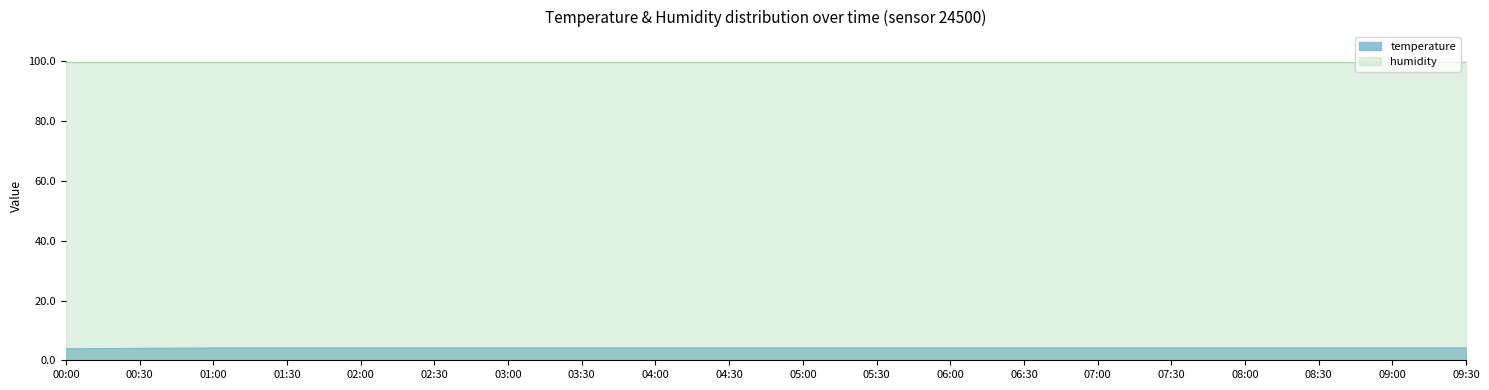

What is the lowest value of the humidity series?

99.9